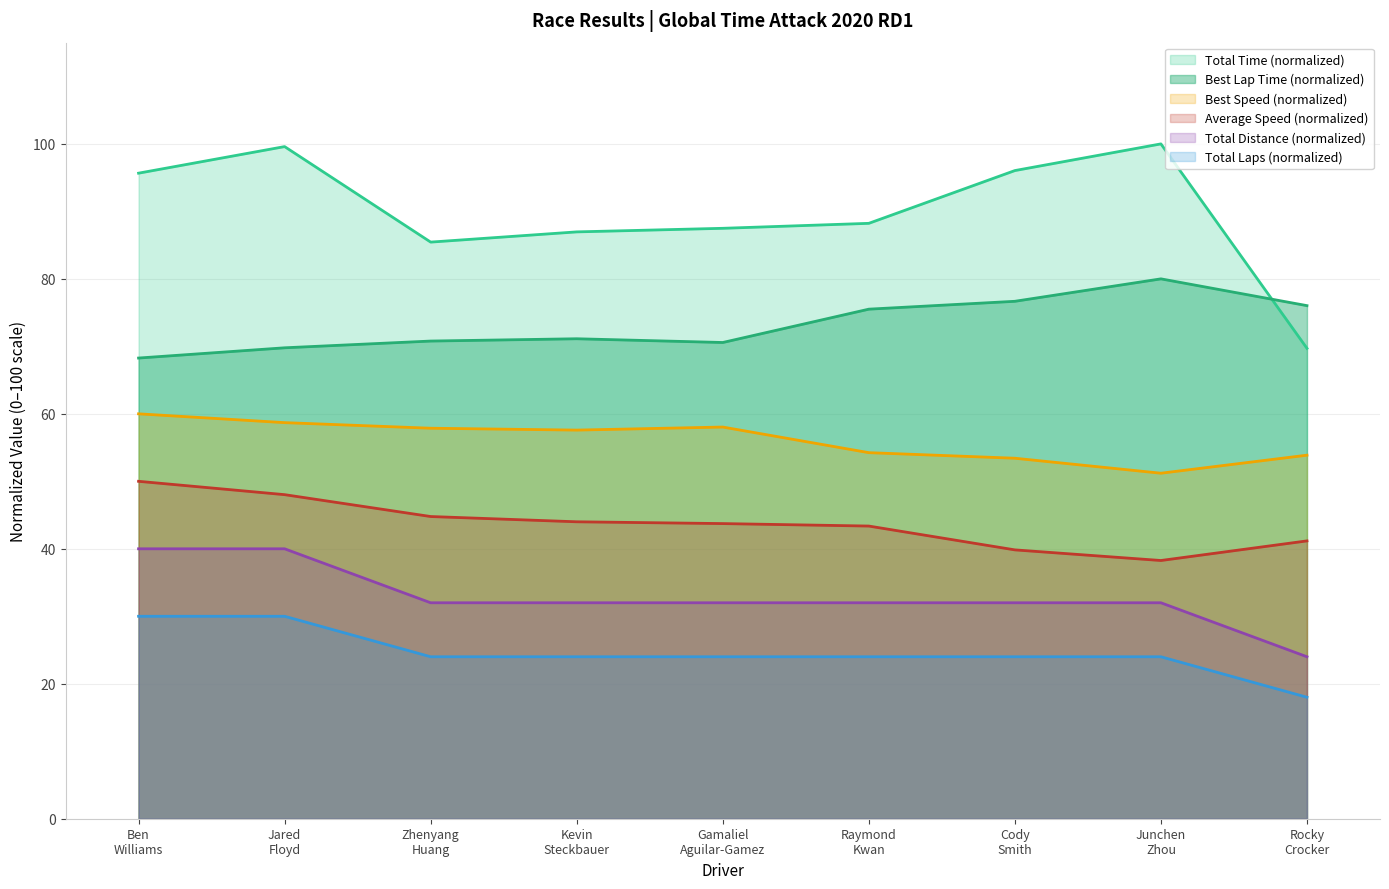

What is the difference between the maximum and minimum values in the Total Time series?

30.3